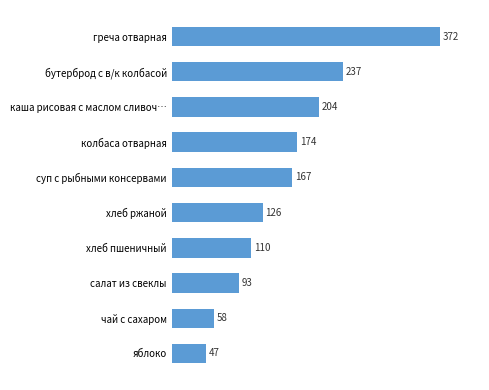

At which label is the value closest to 209?

каша рисовая с маслом сливоч…